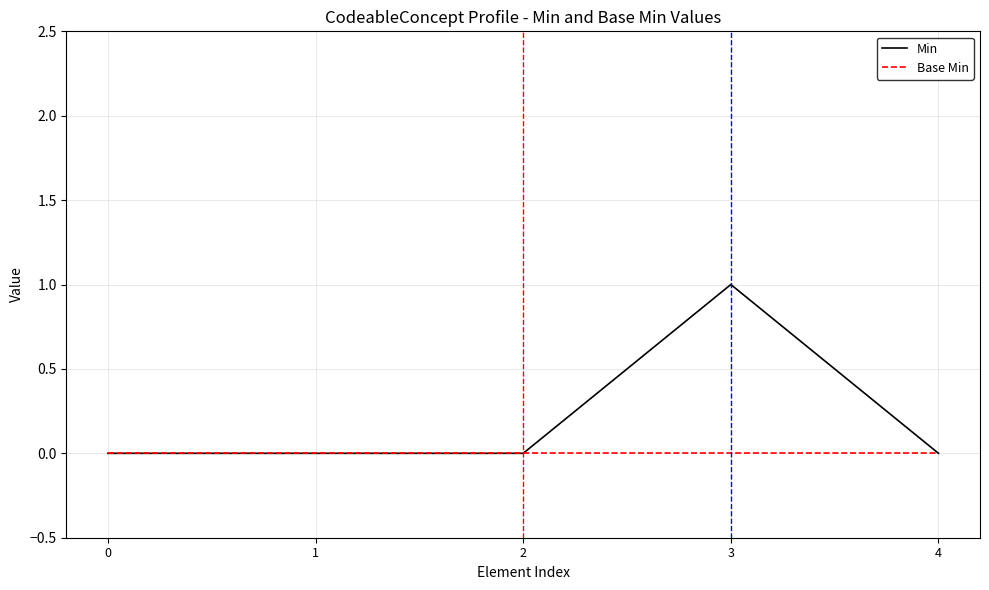

Which series has the widest spread of values?

Min